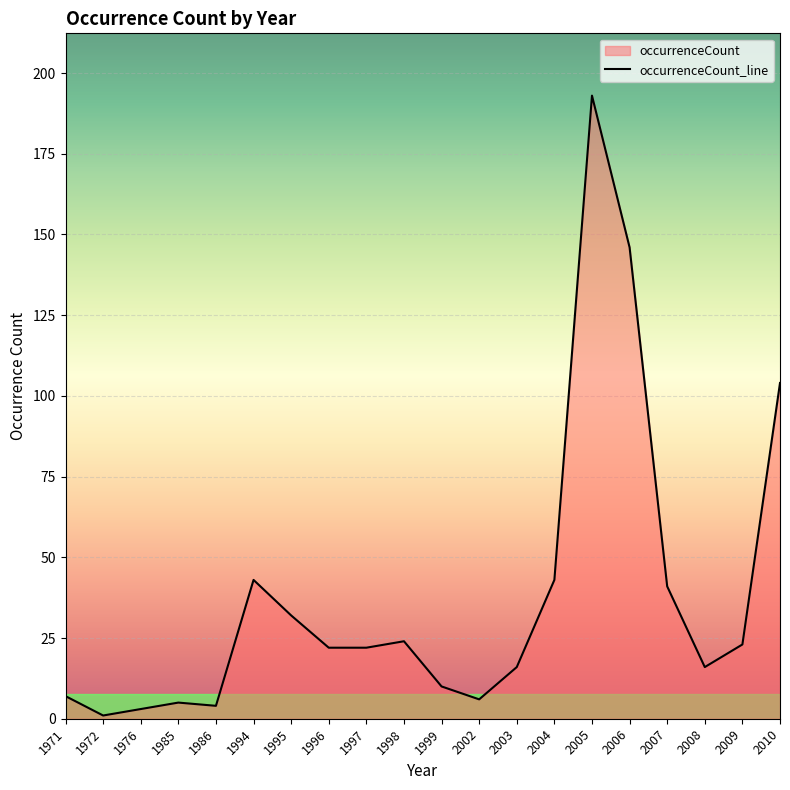

What is the approximate value at 2005, to the nearest 10?

190